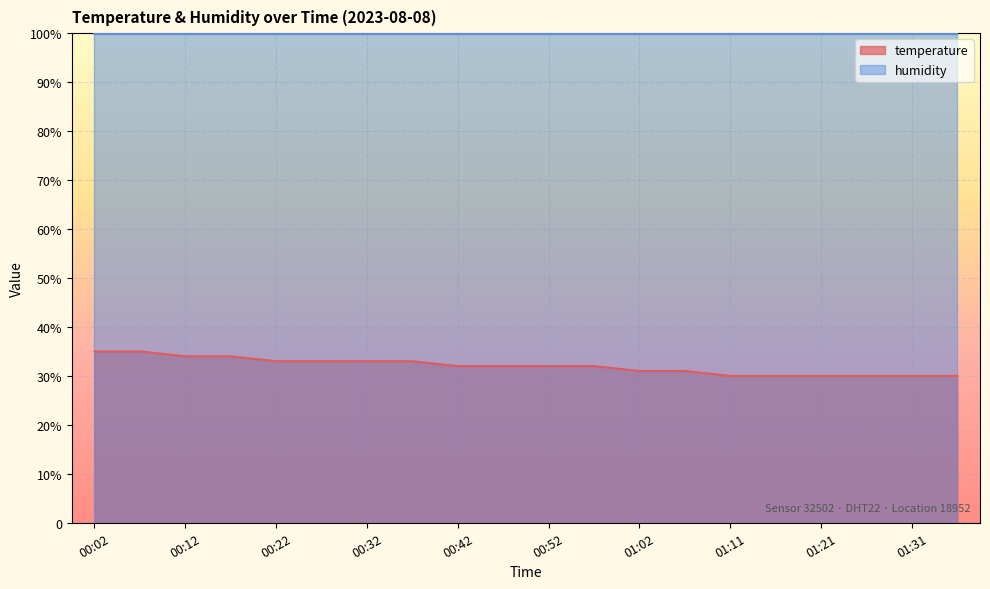

The chart shows a value of 33.0 at 00:37. True or false?

True